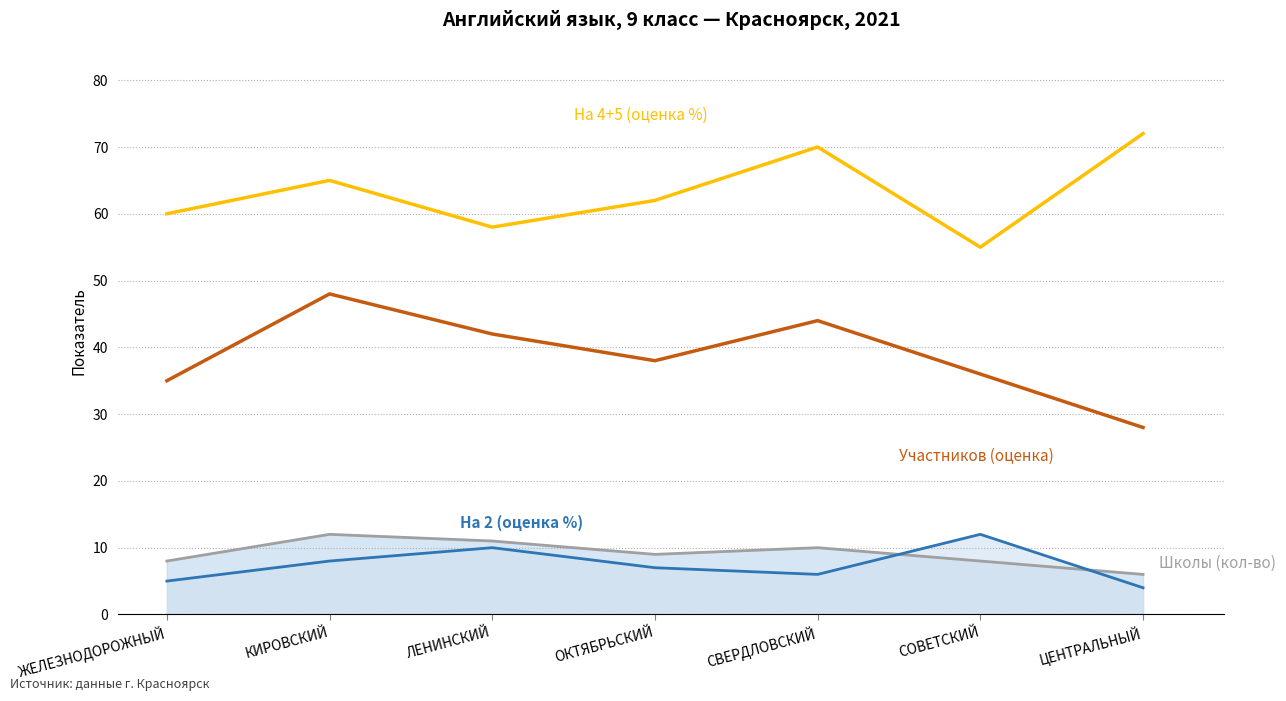

How many distinct data groups are displayed?

4